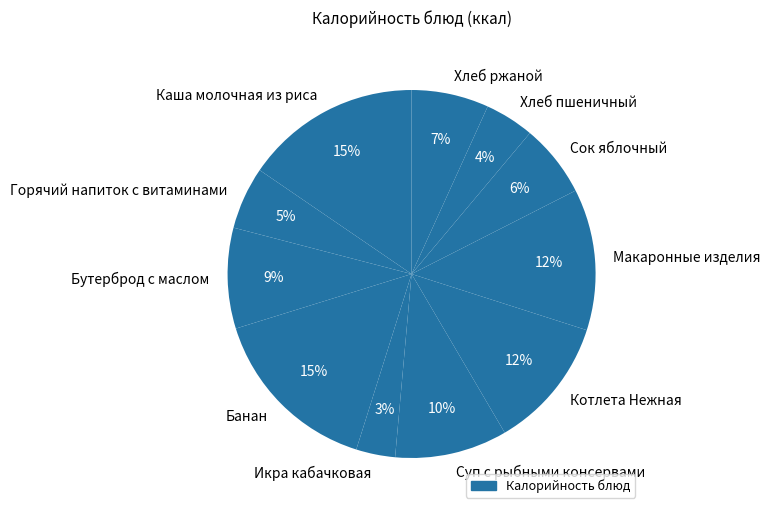

To the nearest percent, what portion does Хлеб пшеничный represent?

4%